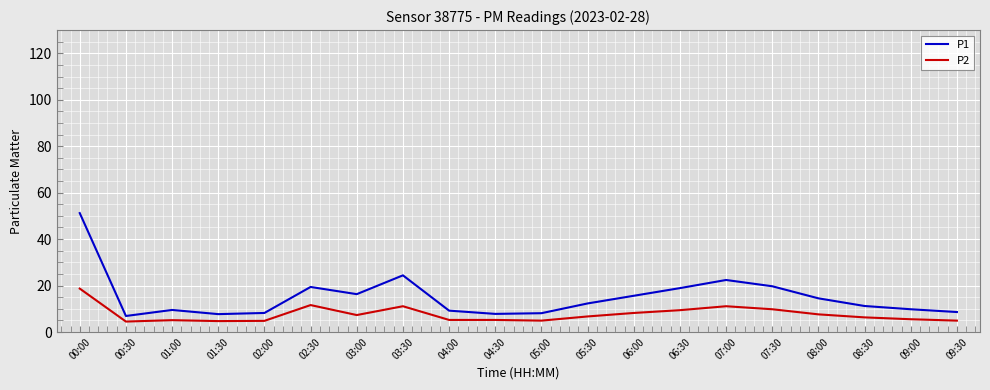

Which series has the largest range (max minus min)?

P1